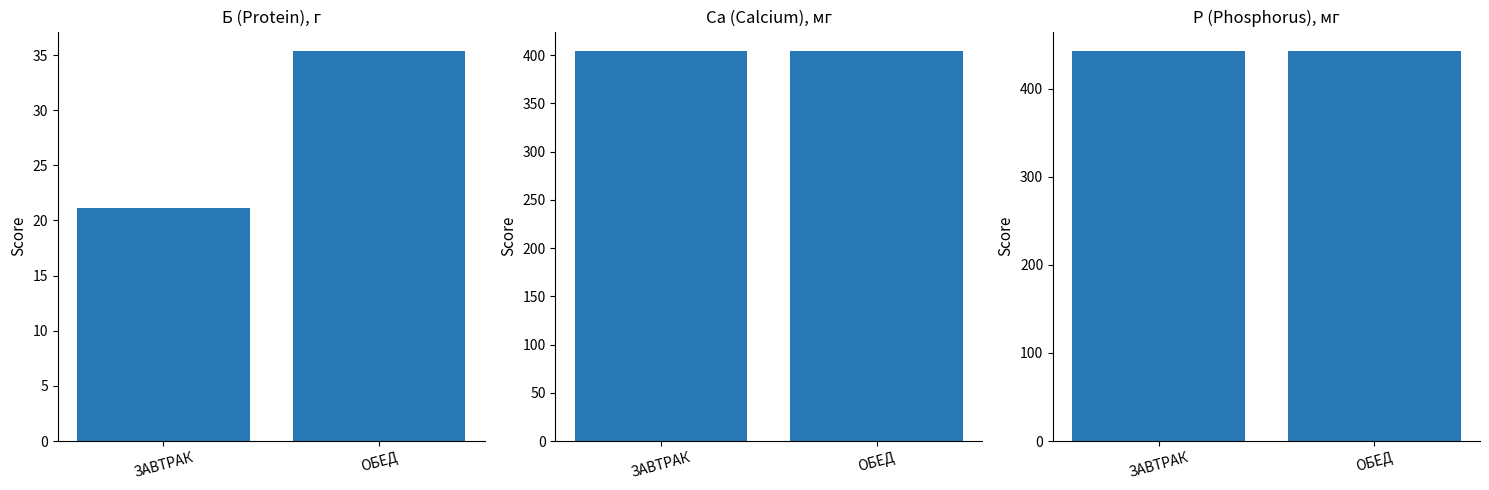

Reading right to left, transcribe all the data shown in this chart.

Б (Protein): ОБЕД=35.4	ЗАВТРАК=21.1
Са (Calcium): ОБЕД=404.3	ЗАВТРАК=404.3
Р (Phosphorus): ОБЕД=442.8	ЗАВТРАК=442.8